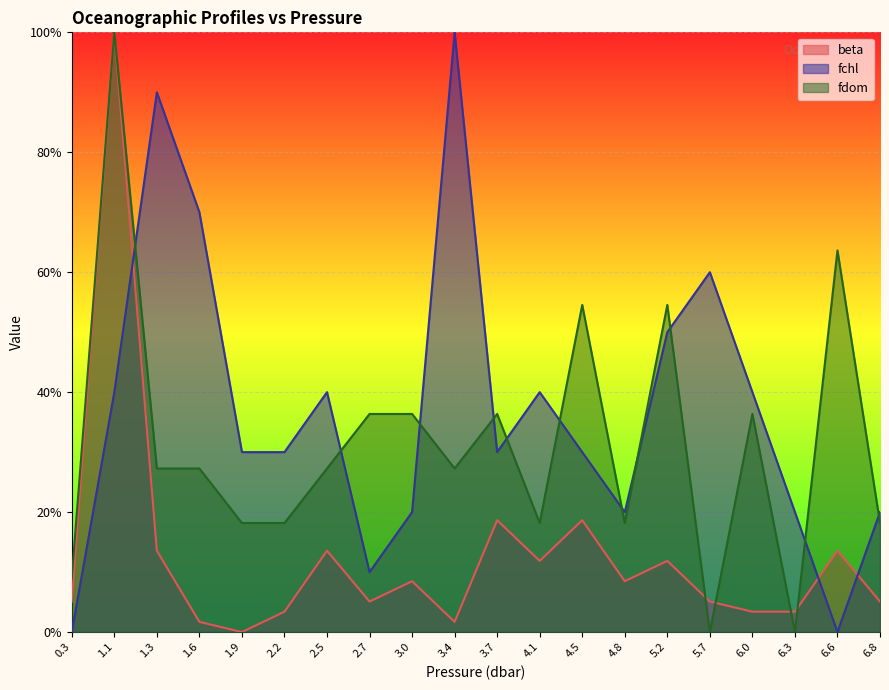

Reading right to left, list all the values displayed in this chart.

beta: 6.8=0.1	6.6=0.1	6.3=0.0	6.0=0.0	5.7=0.1	5.2=0.1	4.8=0.1	4.5=0.2	4.1=0.1	3.7=0.2	3.4=0.0	3.0=0.1	2.7=0.1	2.5=0.1	2.2=0.0	1.9=0.0	1.6=0.0	1.3=0.1	1.1=1.0	0.3=0.1
fchl: 6.8=0.2	6.6=0.0	6.3=0.2	6.0=0.4	5.7=0.6	5.2=0.5	4.8=0.2	4.5=0.3	4.1=0.4	3.7=0.3	3.4=1.0	3.0=0.2	2.7=0.1	2.5=0.4	2.2=0.3	1.9=0.3	1.6=0.7	1.3=0.9	1.1=0.4	0.3=0.0
fdom: 6.8=0.2	6.6=0.6	6.3=0.0	6.0=0.4	5.7=0.0	5.2=0.5	4.8=0.2	4.5=0.5	4.1=0.2	3.7=0.4	3.4=0.3	3.0=0.4	2.7=0.4	2.5=0.3	2.2=0.2	1.9=0.2	1.6=0.3	1.3=0.3	1.1=1.0	0.3=0.1